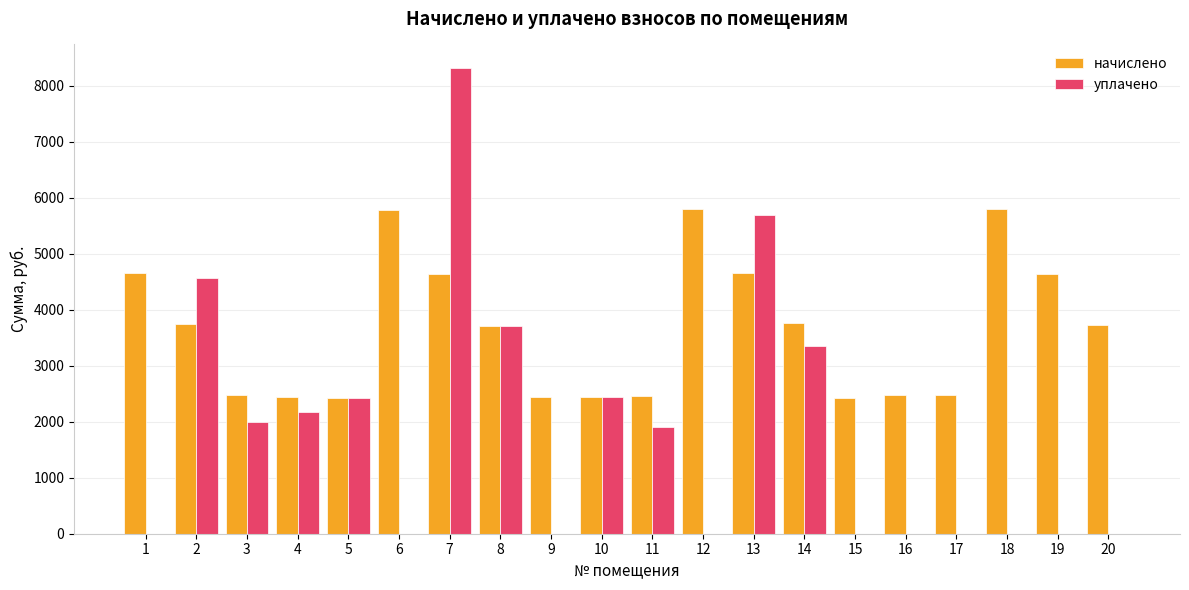

What is the spread (max minus min) of values at 3?

470.5